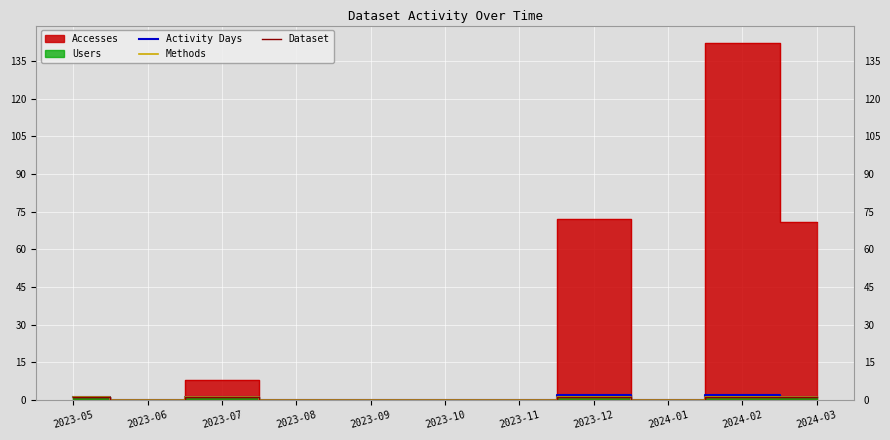

What is the highest value of the Methods series?

1